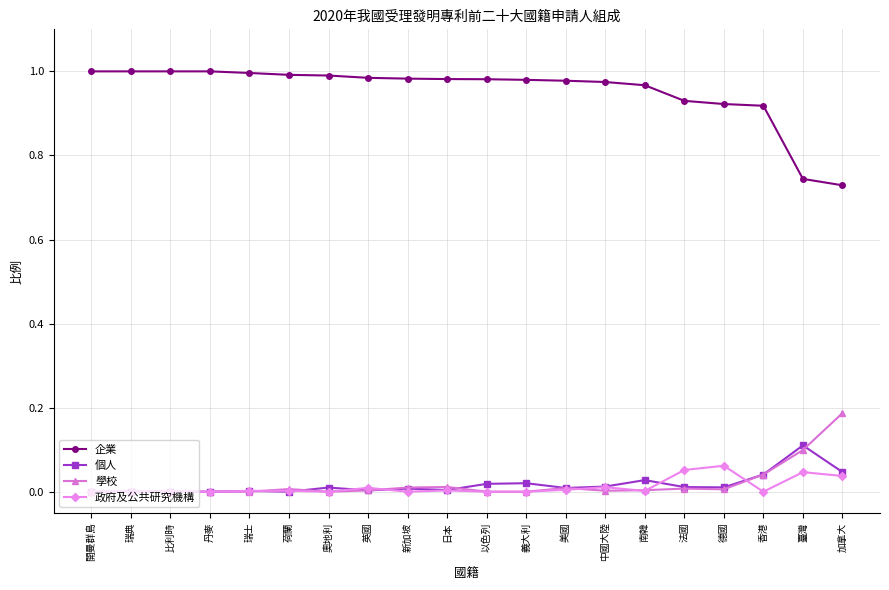

True or false: 個人 and 企業 intersect in this chart.

False